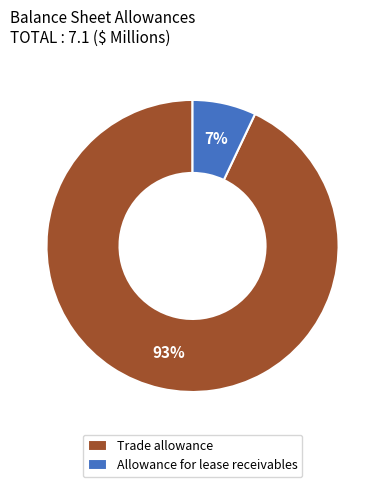

Between Allowance for lease receivables and Trade allowance, which is larger?

Trade allowance